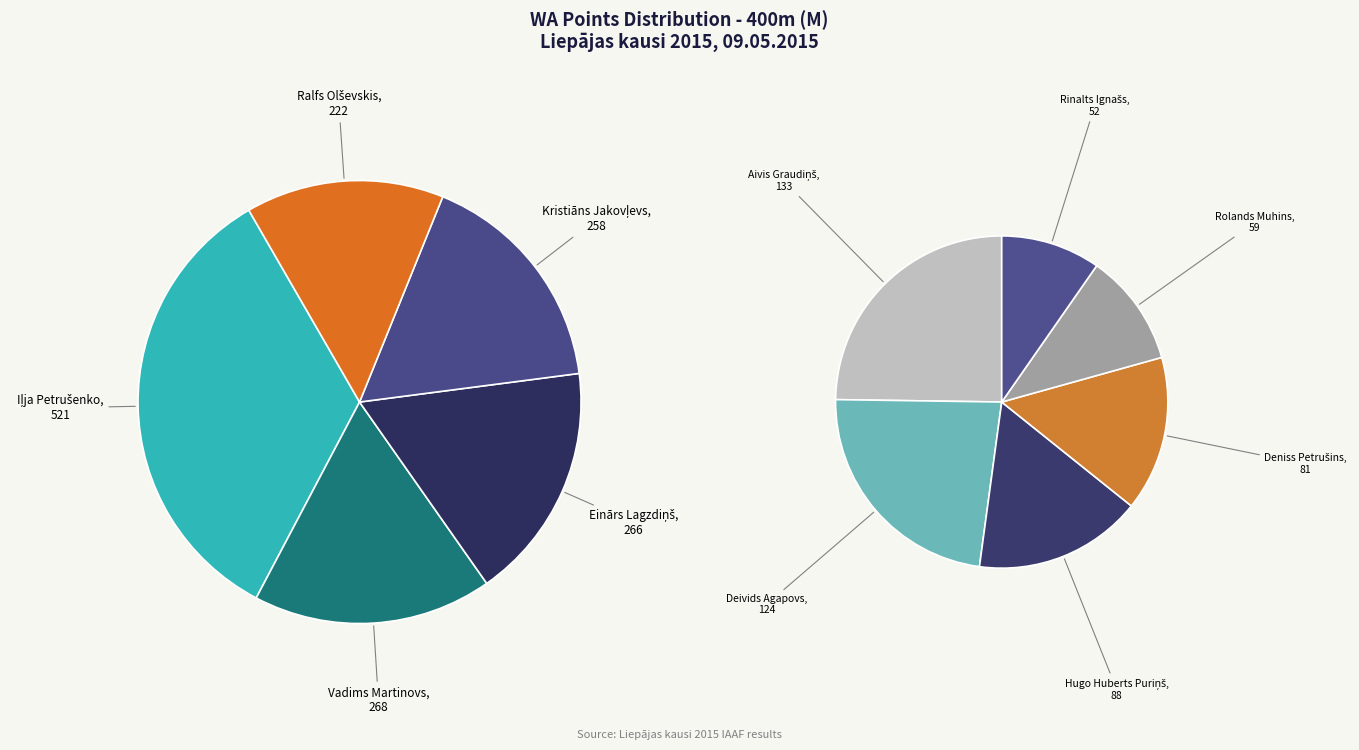

How many slices are in this pie chart?

11